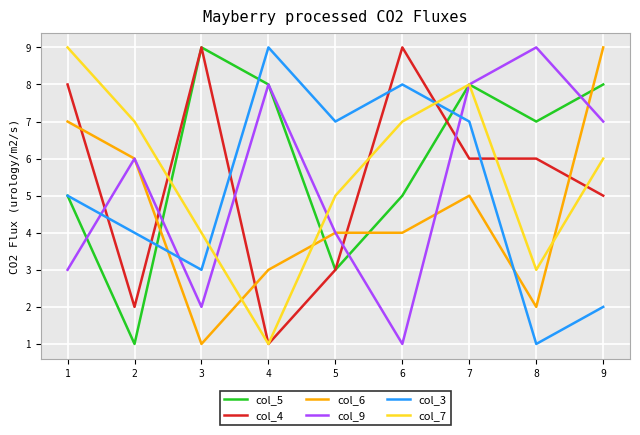

Does the chart display data point markers on the line(s)?

No